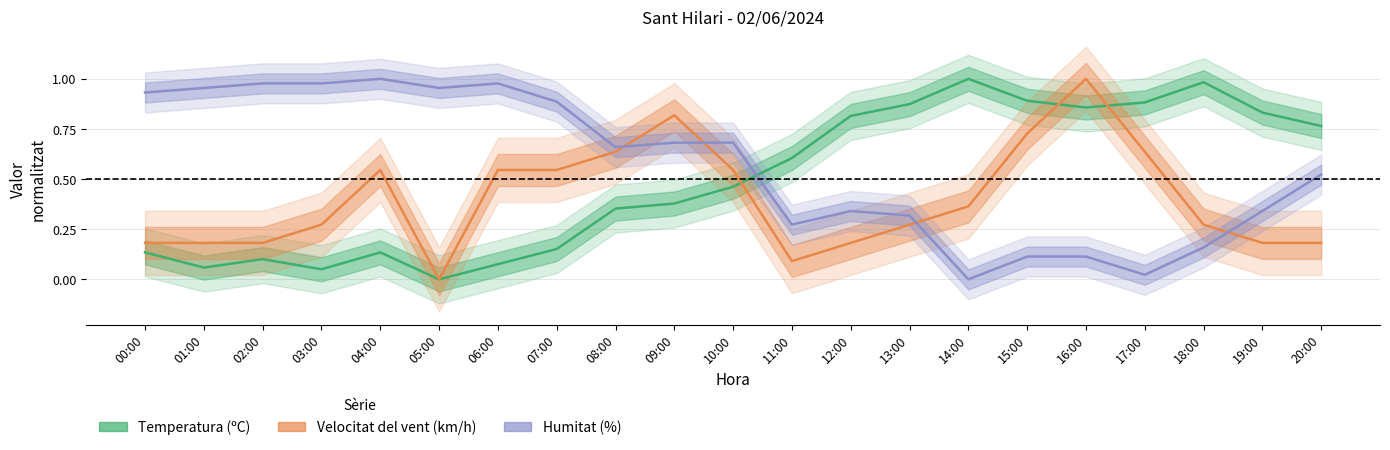

Which category has the highest value in the Humitat (%) series?

04:00